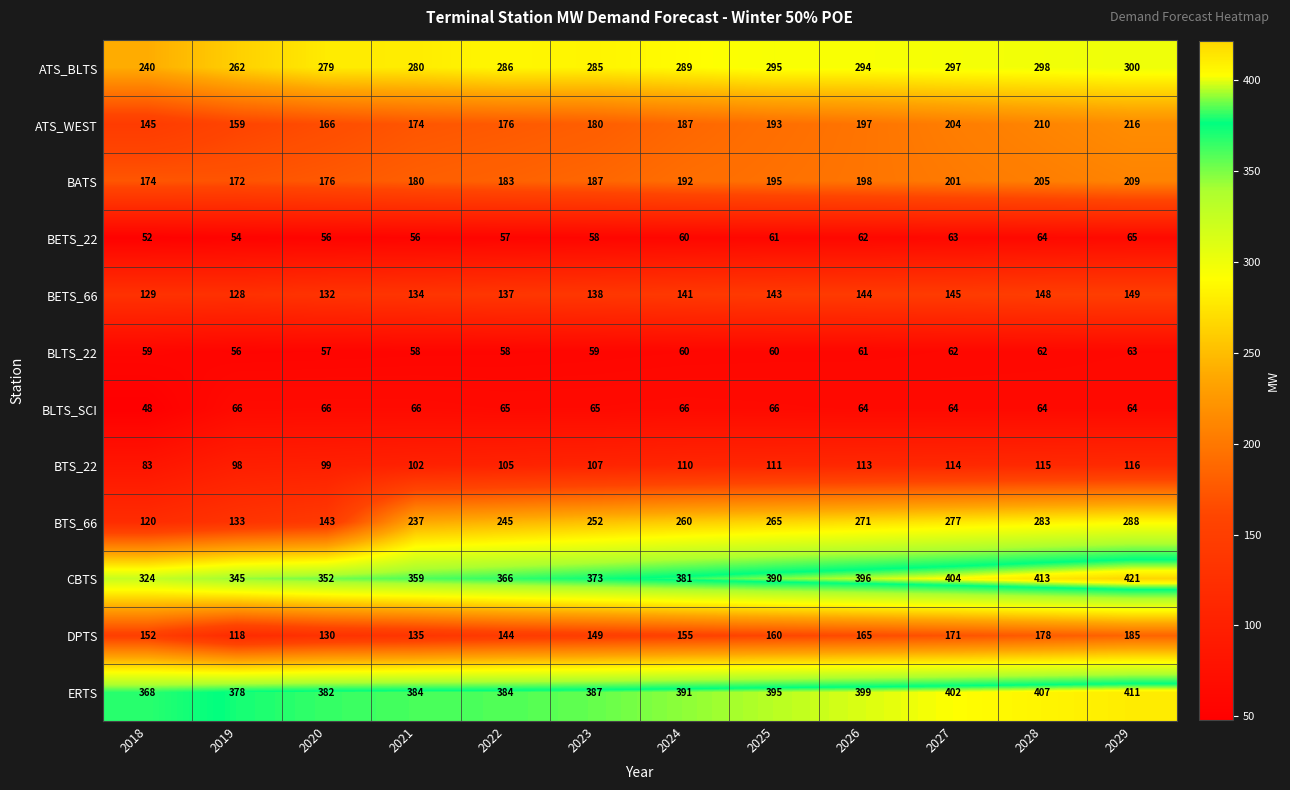

What is the greatest value displayed?

421